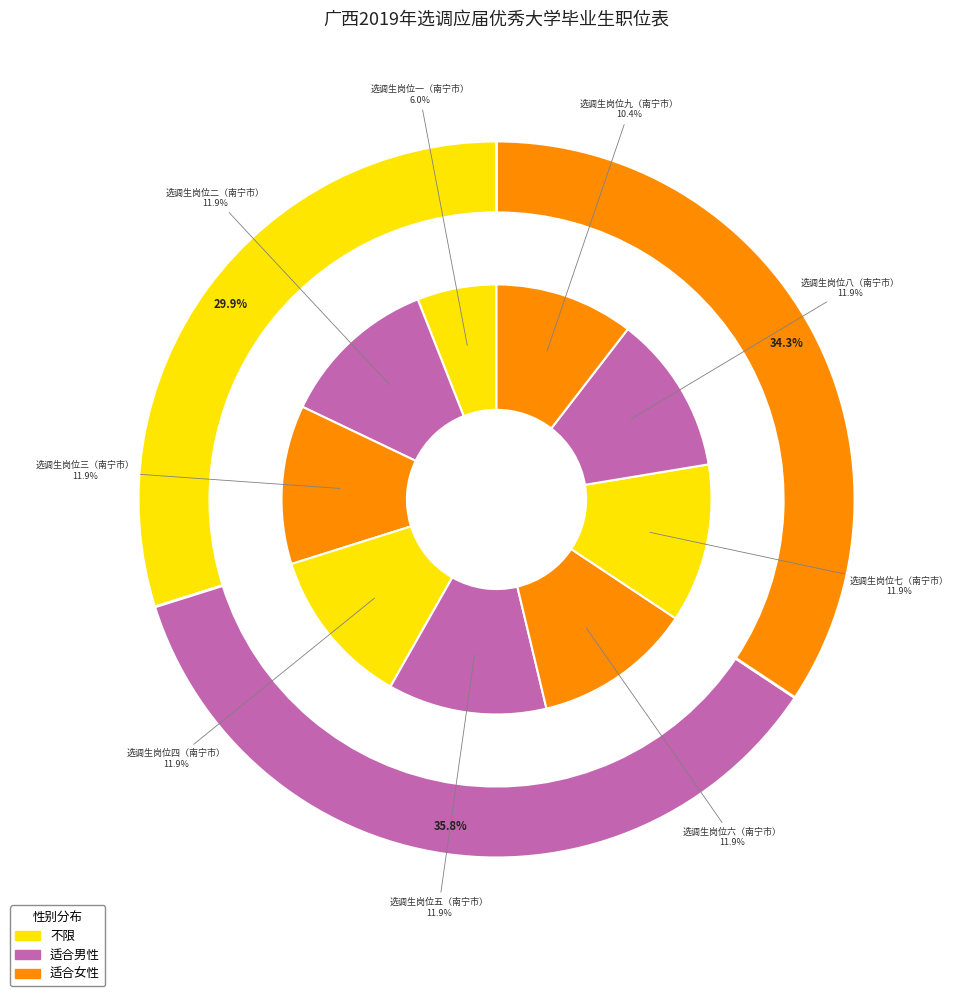

How many segments does this pie chart have?

9